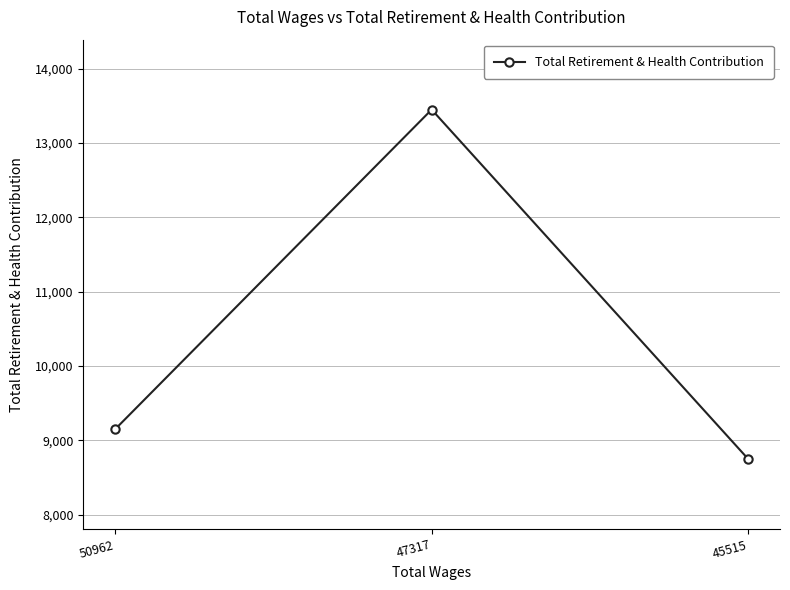

Does the chart display data point markers on the line(s)?

Yes